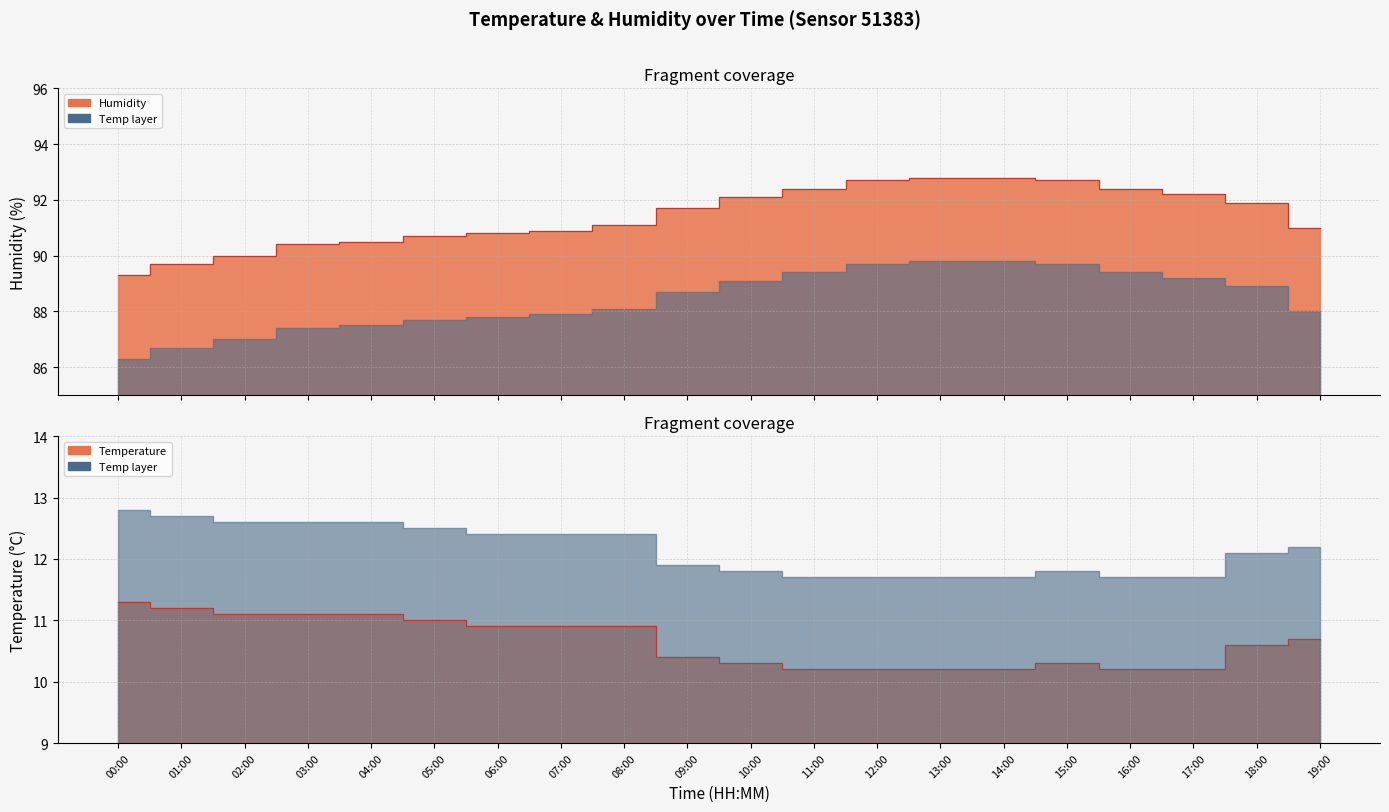

Does the chart have visible grid lines?

Yes